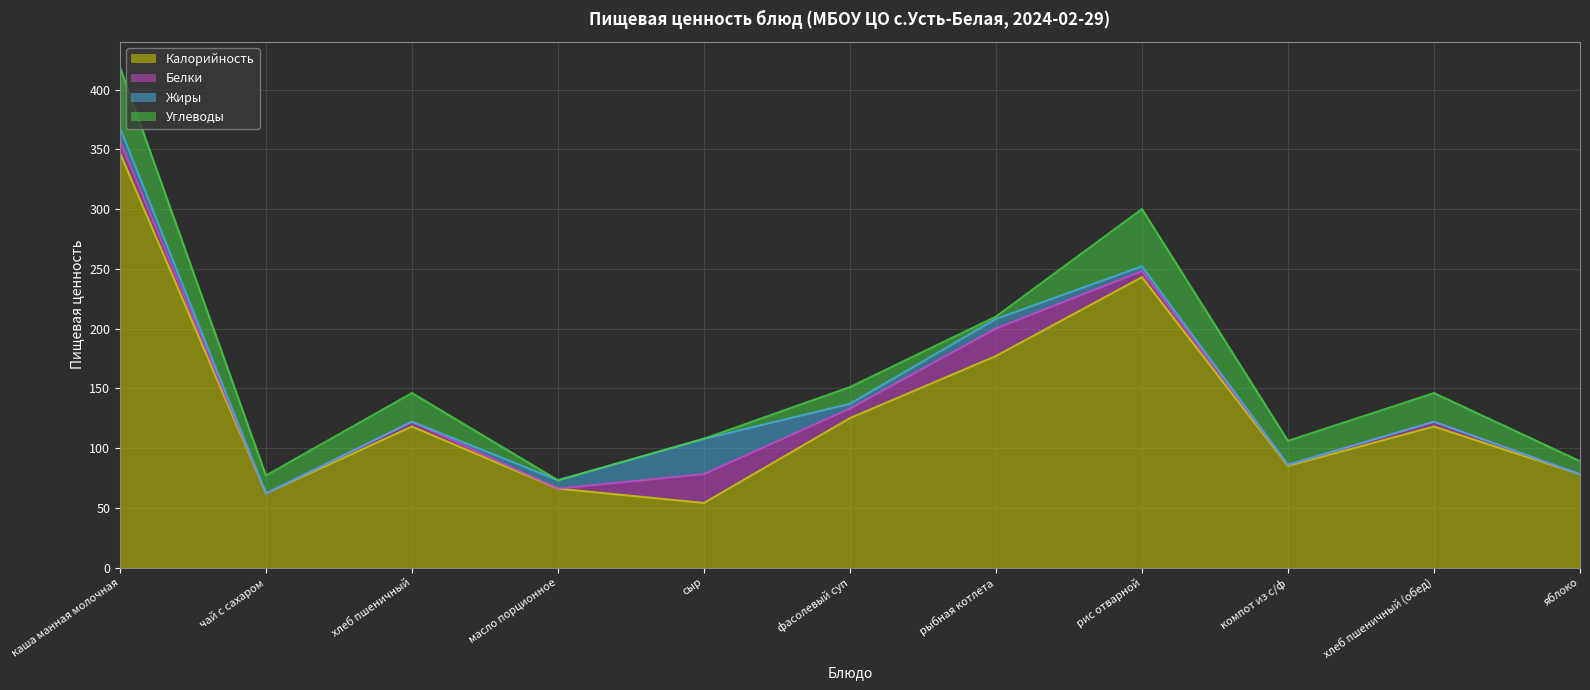

What is the highest value of the Калорийность series?

347.0